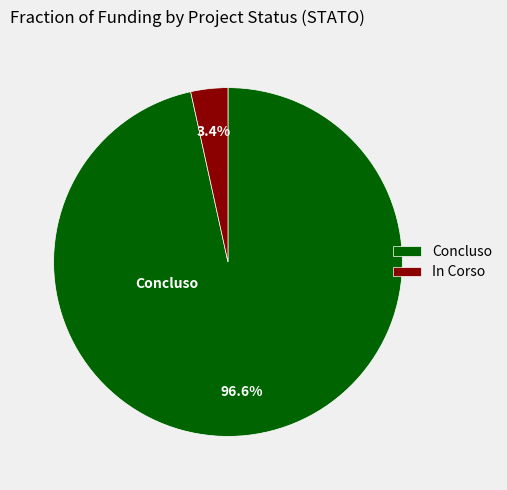

Is there a majority slice in this chart?

Yes